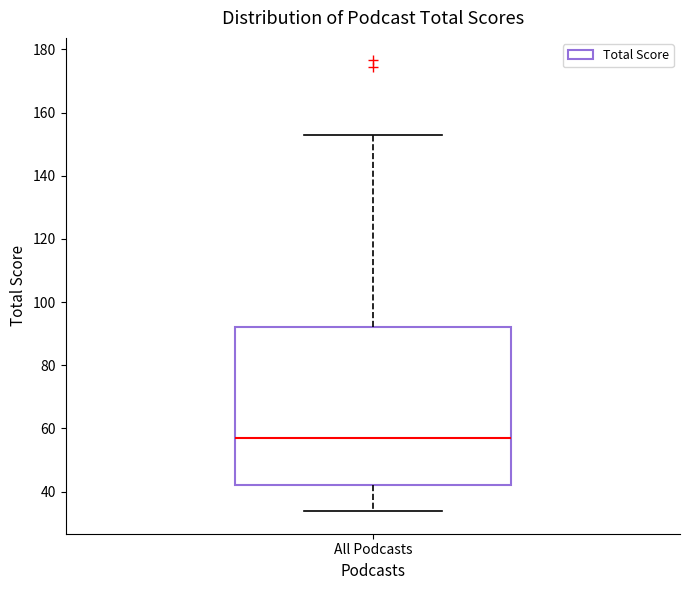

Transcribe this box plot: give where the median line is, the range the box spans, and where the two whiskers end, as read against the y-axis. The values are not printed on the chart, so give them approximately, as read against the axis.

median 58, box 42 to 92, whiskers 34 to 152